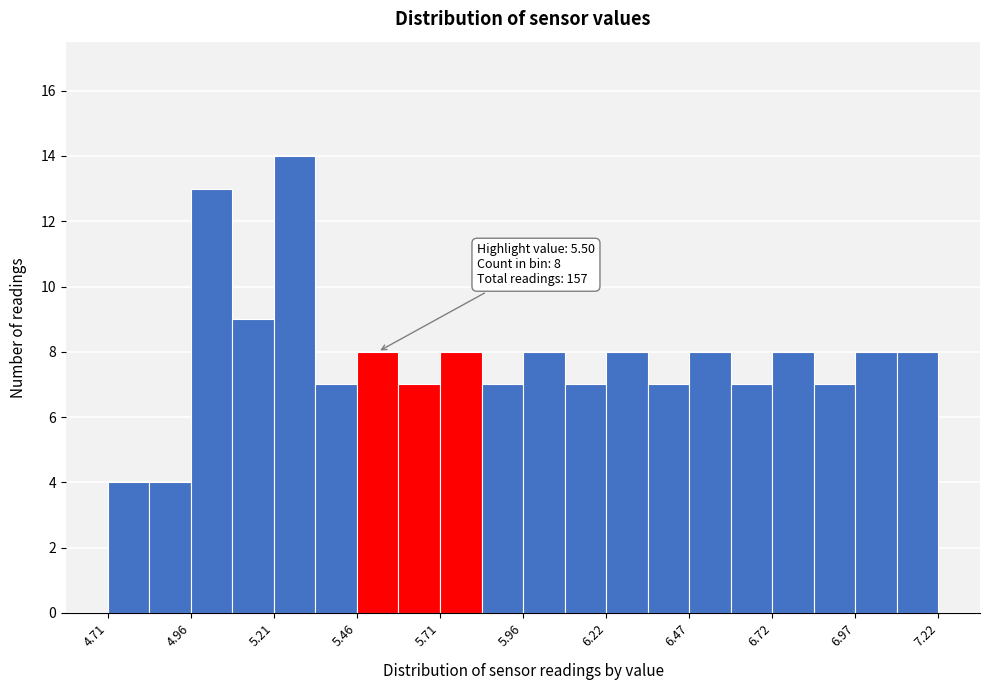

Read against the x-axis, roughly where is the centre of the tallest bar?

5.25